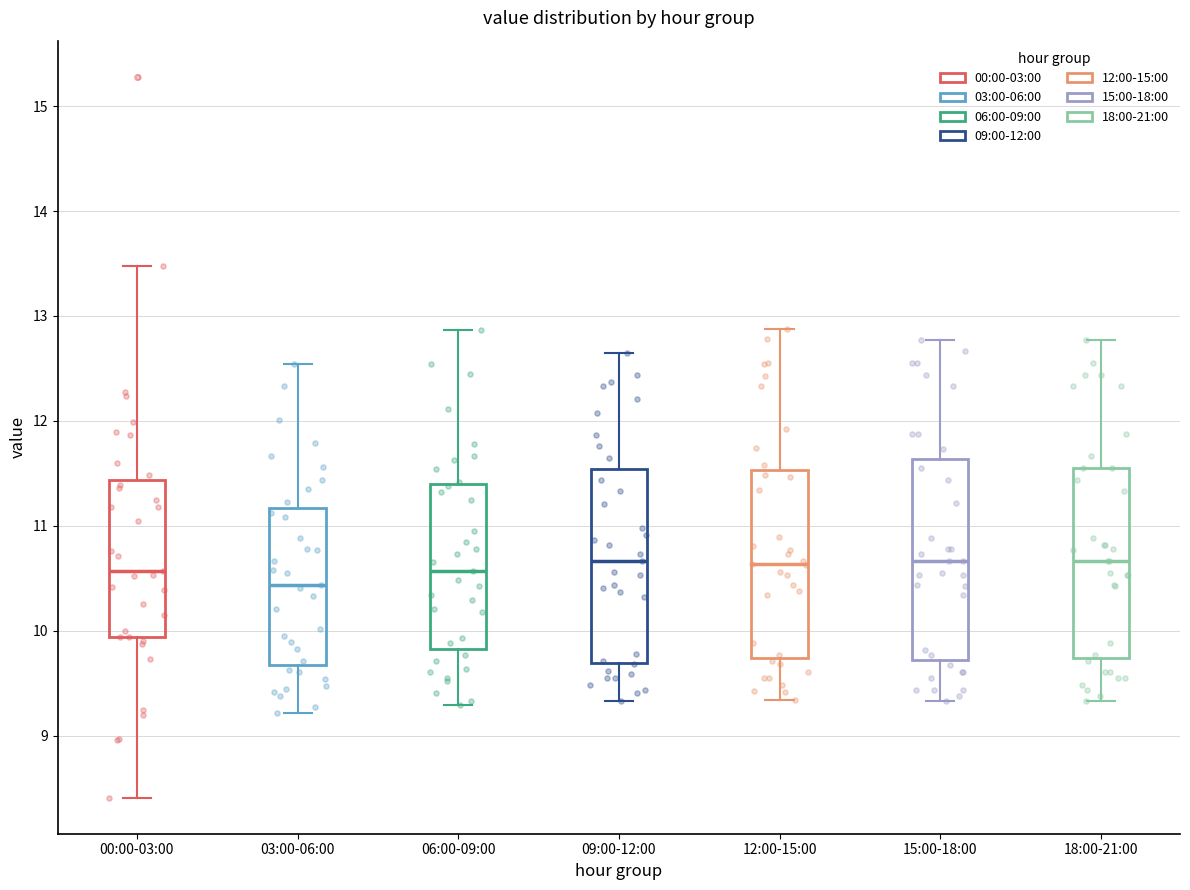

Where does the upper whisker of the box for 03:00-06:00 end on the y-axis? The values are not printed on the chart, so give them approximately, as read against the axis.

12.5